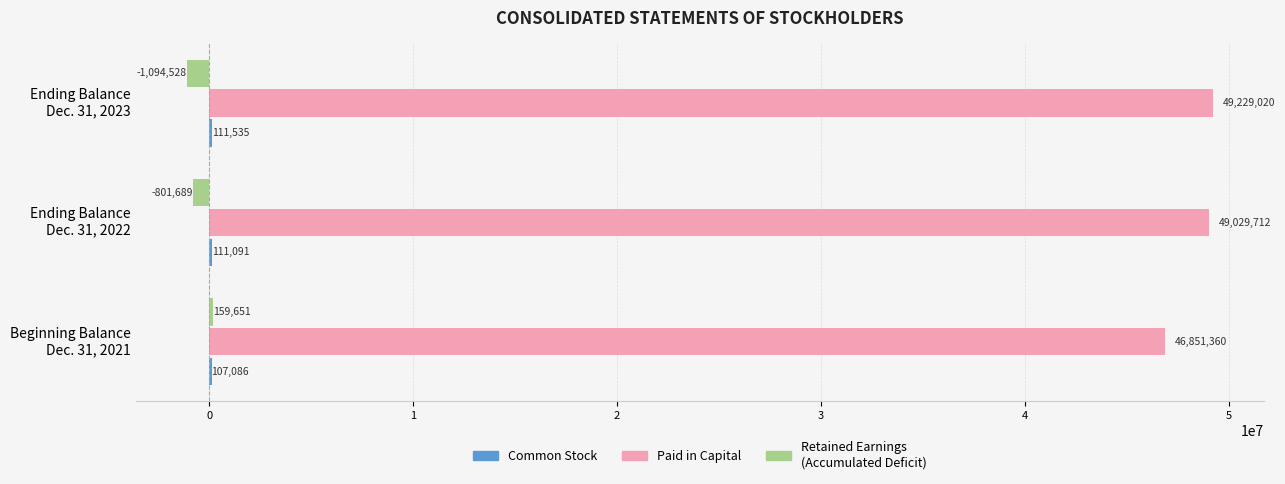

What is the maximum value shown in the chart?

49229020